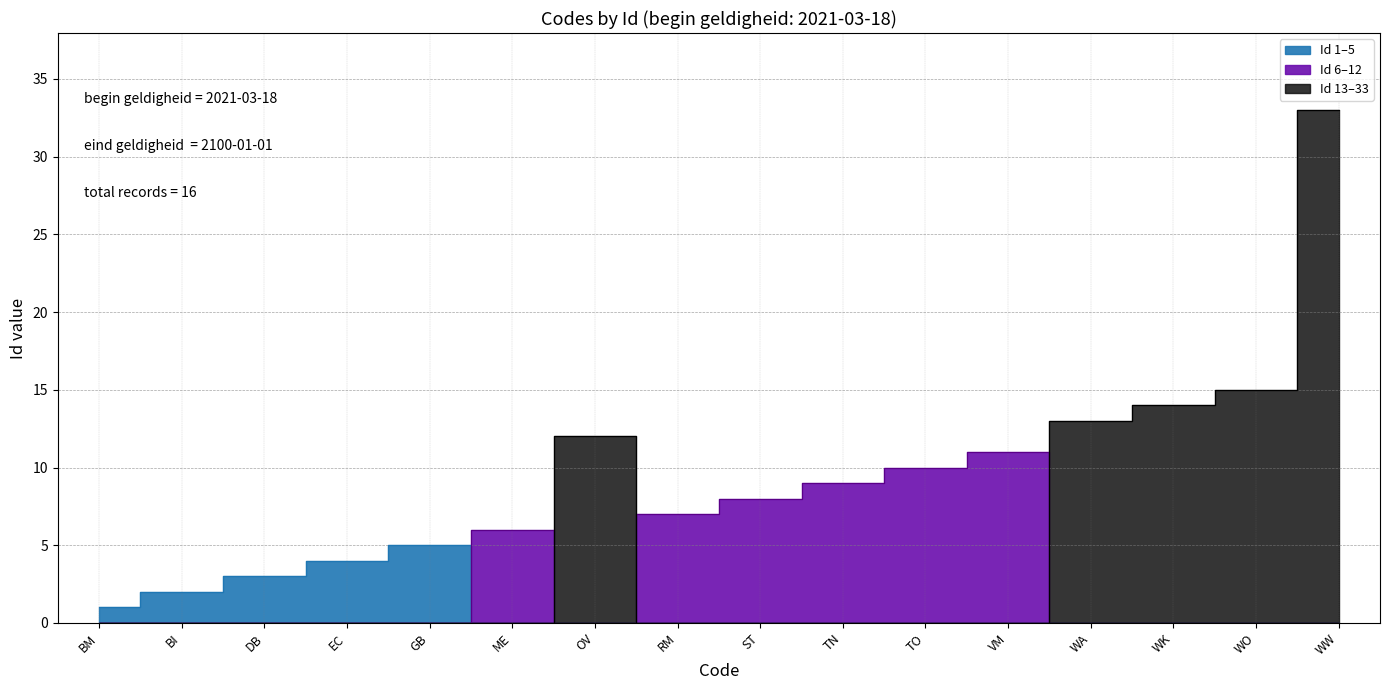

How many values exceed 9?

7